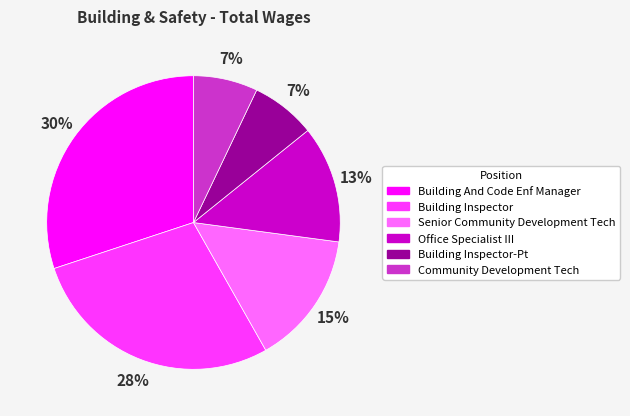

How many segments does this pie chart have?

6